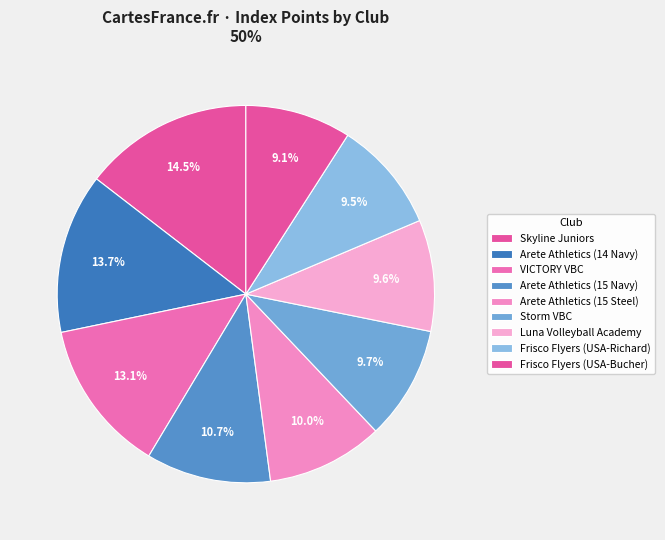

The Arete Athletics (15 Navy) slice represents 11% of the pie. True or false?

True